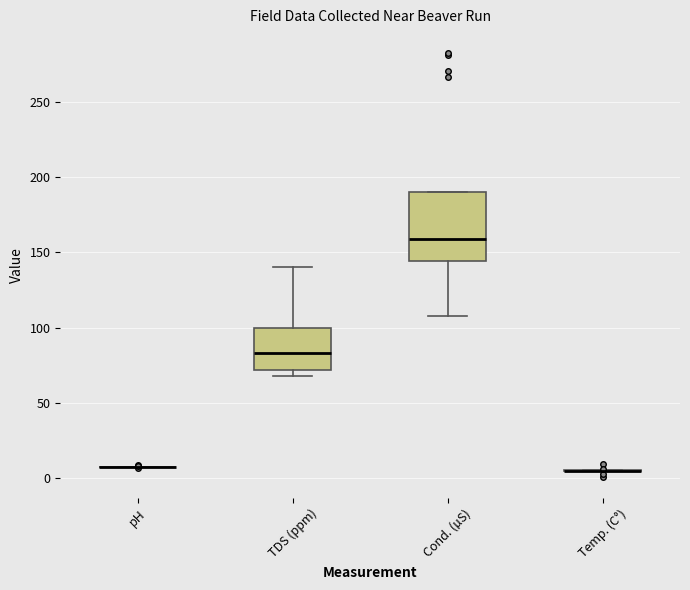

Reading left to right, read every box against the y-axis: the position of its median line, the range the box covers, and the ends of its whiskers. The values are not printed on the chart, so give them approximately, as read against the axis.

pH: box collapsed to a line at 10, whiskers 10 to 10
TDS (ppm): median 85, box 70 to 100, whiskers 70 (just below the box's lower edge) to 140
Cond. (µS): median 160, box 145 to 190, whiskers 110 to 190
Temp. (C°): box collapsed to a line at 5, whiskers 5 to 5